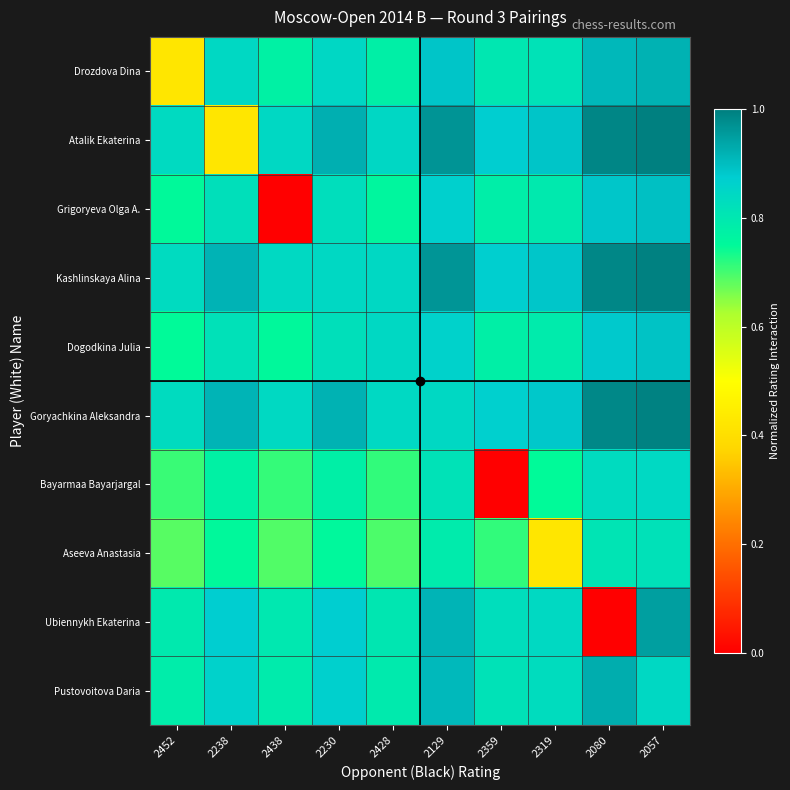

Reading left to right, what are all the values shown in this chart?

Drozdova Dina: 2452=0.4	2238=0.8	2438=0.8	2230=0.8	2428=0.8	2129=0.9	2359=0.8	2319=0.8	2080=0.9	2057=0.9
Atalik Ekaterina: 2452=0.8	2238=0.4	2438=0.8	2230=0.9	2428=0.8	2129=1.0	2359=0.9	2319=0.9	2080=1.0	2057=1.0
Grigoryeva Olga A.: 2452=0.8	2238=0.8	2438=0.0	2230=0.8	2428=0.8	2129=0.9	2359=0.8	2319=0.8	2080=0.9	2057=0.9
Kashlinskaya Alina: 2452=0.8	2238=0.9	2438=0.8	2230=0.8	2428=0.8	2129=1.0	2359=0.9	2319=0.9	2080=1.0	2057=1.0
Dogodkina Julia: 2452=0.7	2238=0.8	2438=0.8	2230=0.8	2428=0.8	2129=0.9	2359=0.8	2319=0.8	2080=0.9	2057=0.9
Goryachkina Aleksandra: 2452=0.8	2238=0.9	2438=0.8	2230=0.9	2428=0.8	2129=0.8	2359=0.9	2319=0.9	2080=1.0	2057=1.0
Bayarmaa Bayarjargal: 2452=0.7	2238=0.8	2438=0.7	2230=0.8	2428=0.7	2129=0.8	2359=0.0	2319=0.7	2080=0.8	2057=0.8
Aseeva Anastasia: 2452=0.7	2238=0.8	2438=0.7	2230=0.8	2428=0.7	2129=0.8	2359=0.7	2319=0.4	2080=0.8	2057=0.8
Ubiennykh Ekaterina: 2452=0.8	2238=0.9	2438=0.8	2230=0.9	2428=0.8	2129=0.9	2359=0.8	2319=0.8	2080=0.0	2057=0.9
Pustovoitova Daria: 2452=0.8	2238=0.9	2438=0.8	2230=0.9	2428=0.8	2129=0.9	2359=0.8	2319=0.8	2080=0.9	2057=0.8